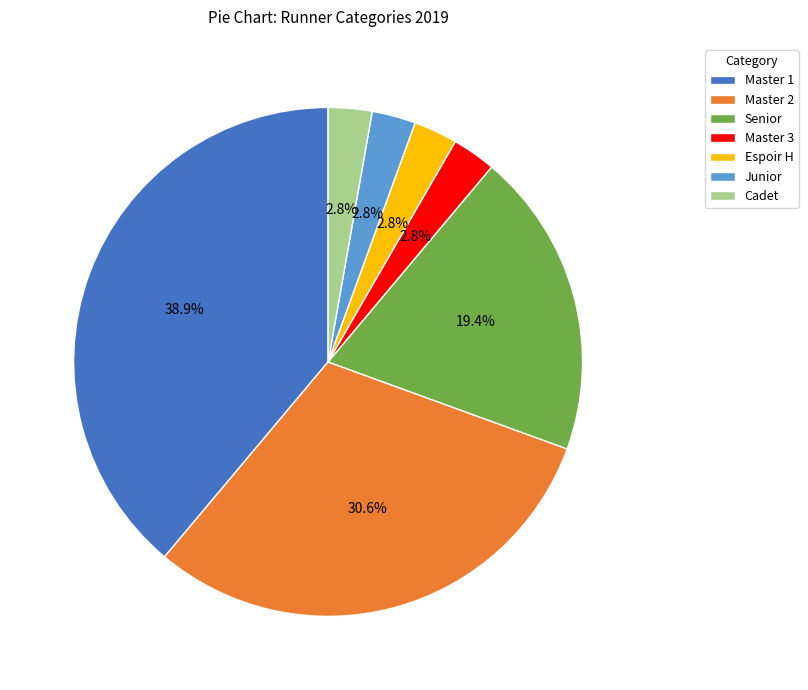

To the nearest percent, what is the difference between the Master 3 and Master 1 slice percentages?

36%